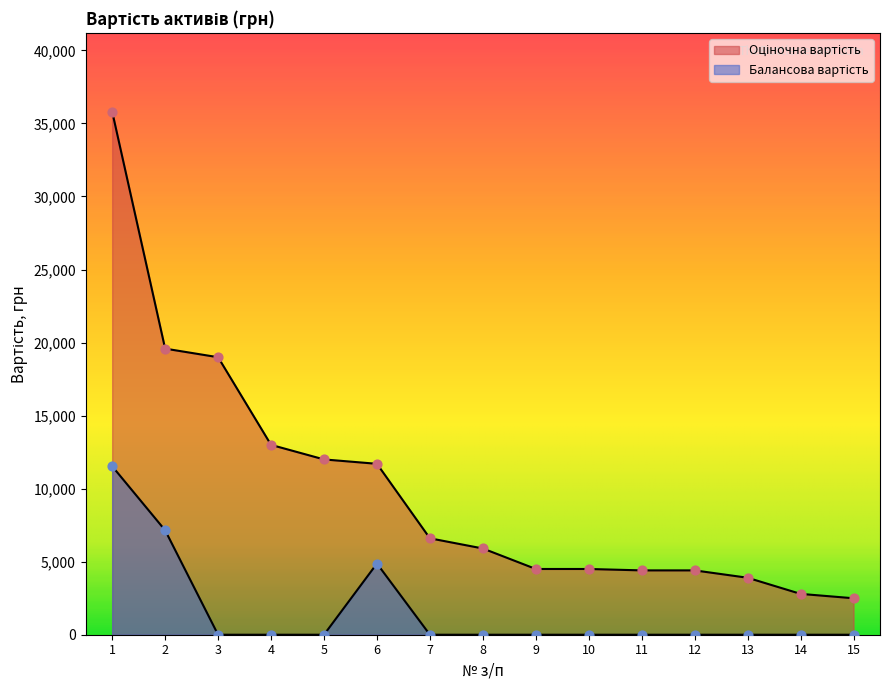

Which series has the largest Y range (max minus min)?

Оціночна вартість